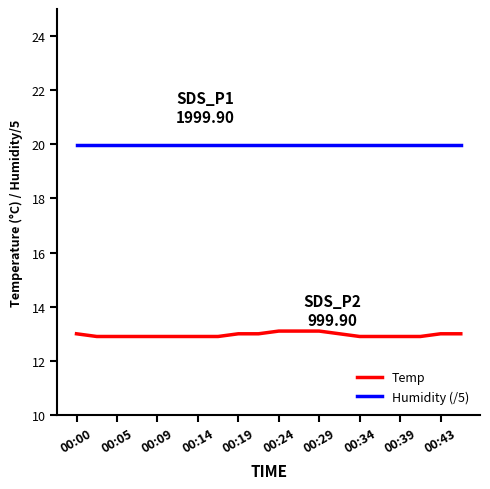

True or false: Temp and Humidity (/5) cross at least once.

False